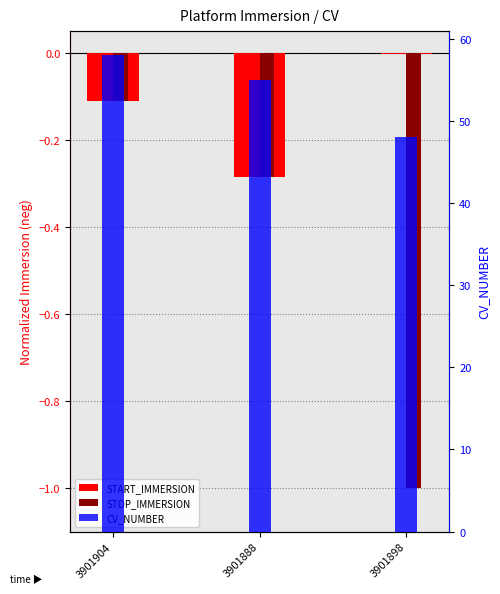

At which category is the sum across all series the highest?

3901904